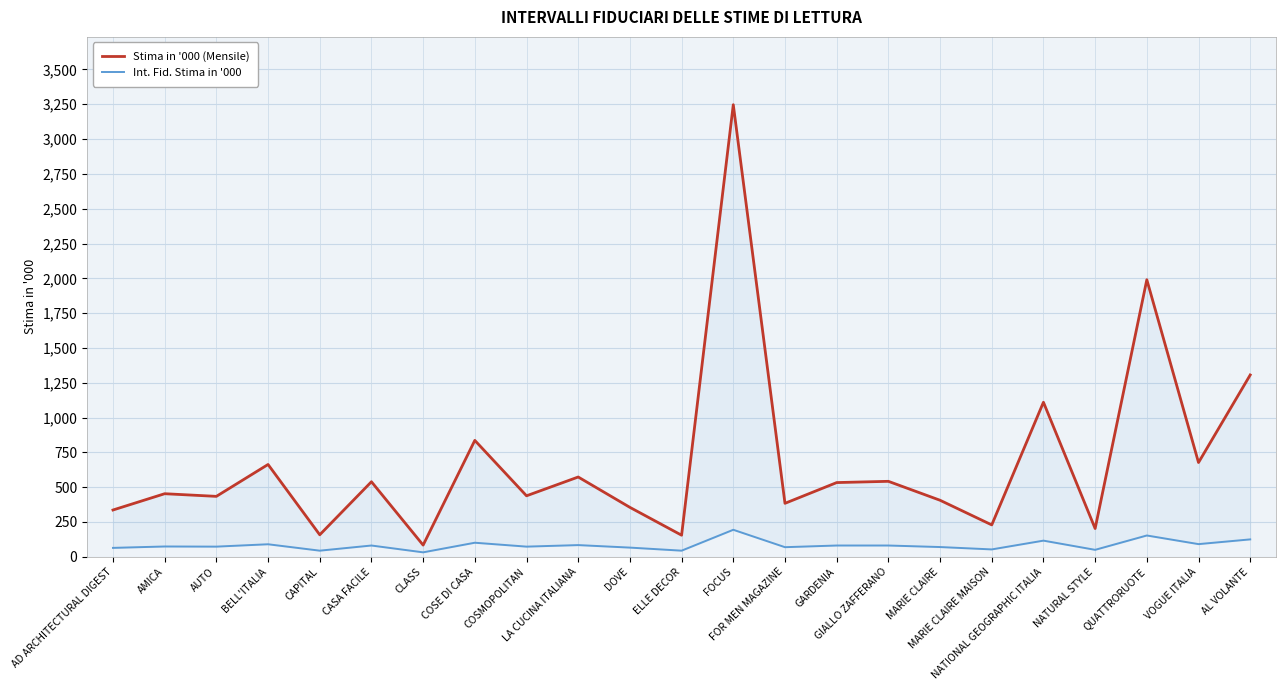

What is the average value of the Stima in '000 (Mensile) series?

680